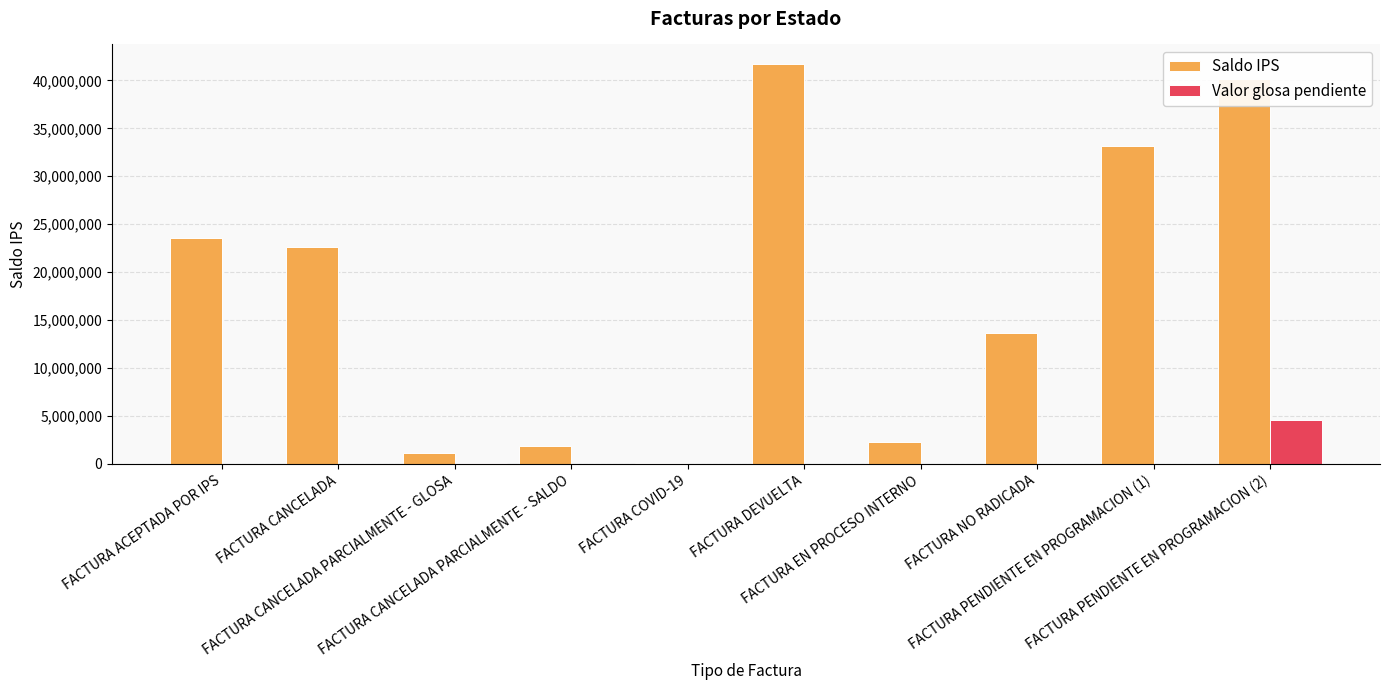

Is the value of Valor glosa pendiente at FACTURA DEVUELTA greater than the value of Saldo IPS at FACTURA PENDIENTE EN PROGRAMACION (1)?

No